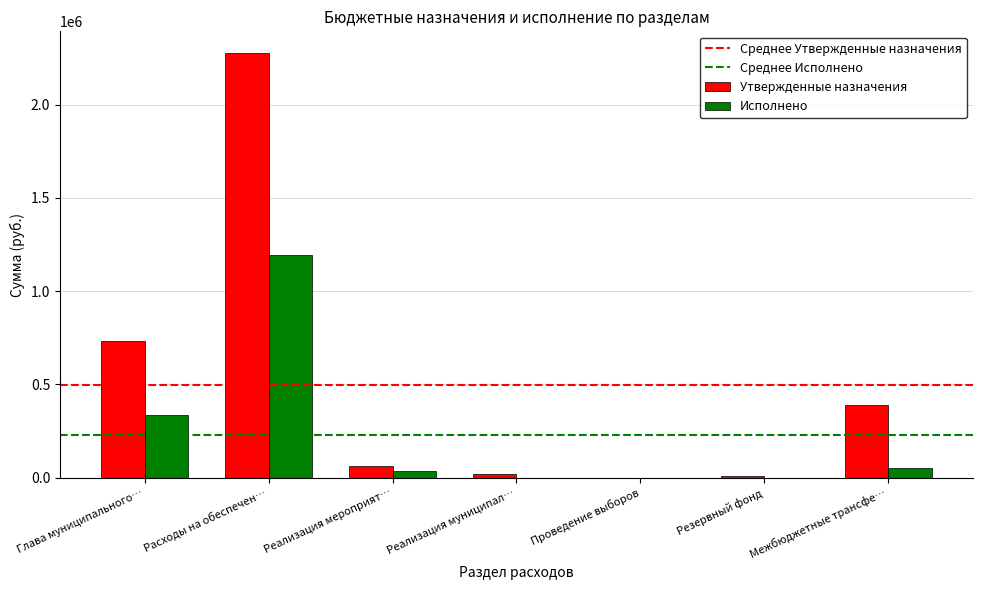

What is the sum of all Исполнено values?

1620300.6